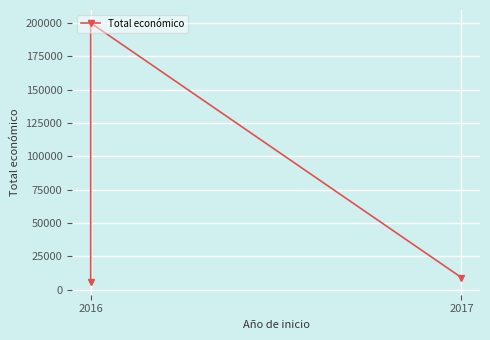

Is it true that the value at 2017 is 4587?

False